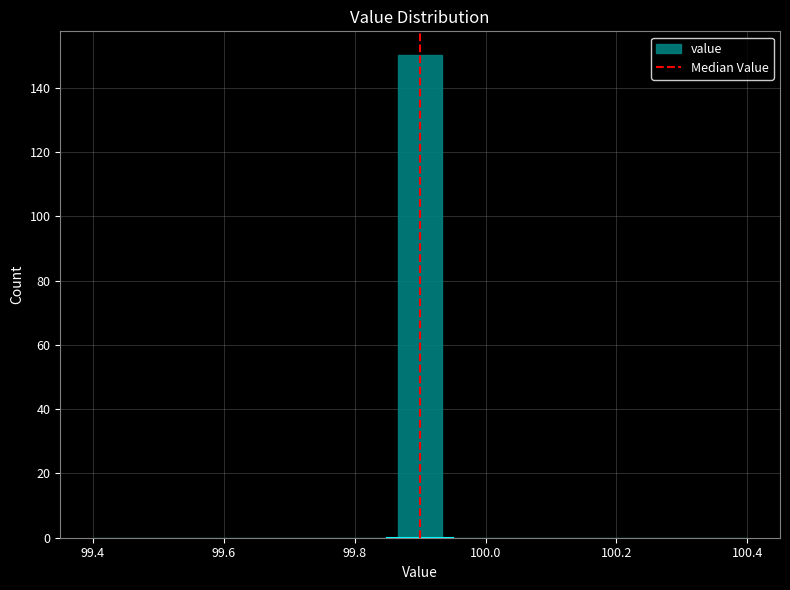

Around what value on the x-axis is the tallest bar? Give the approximate position of its centre, as read against the axis.

99.90